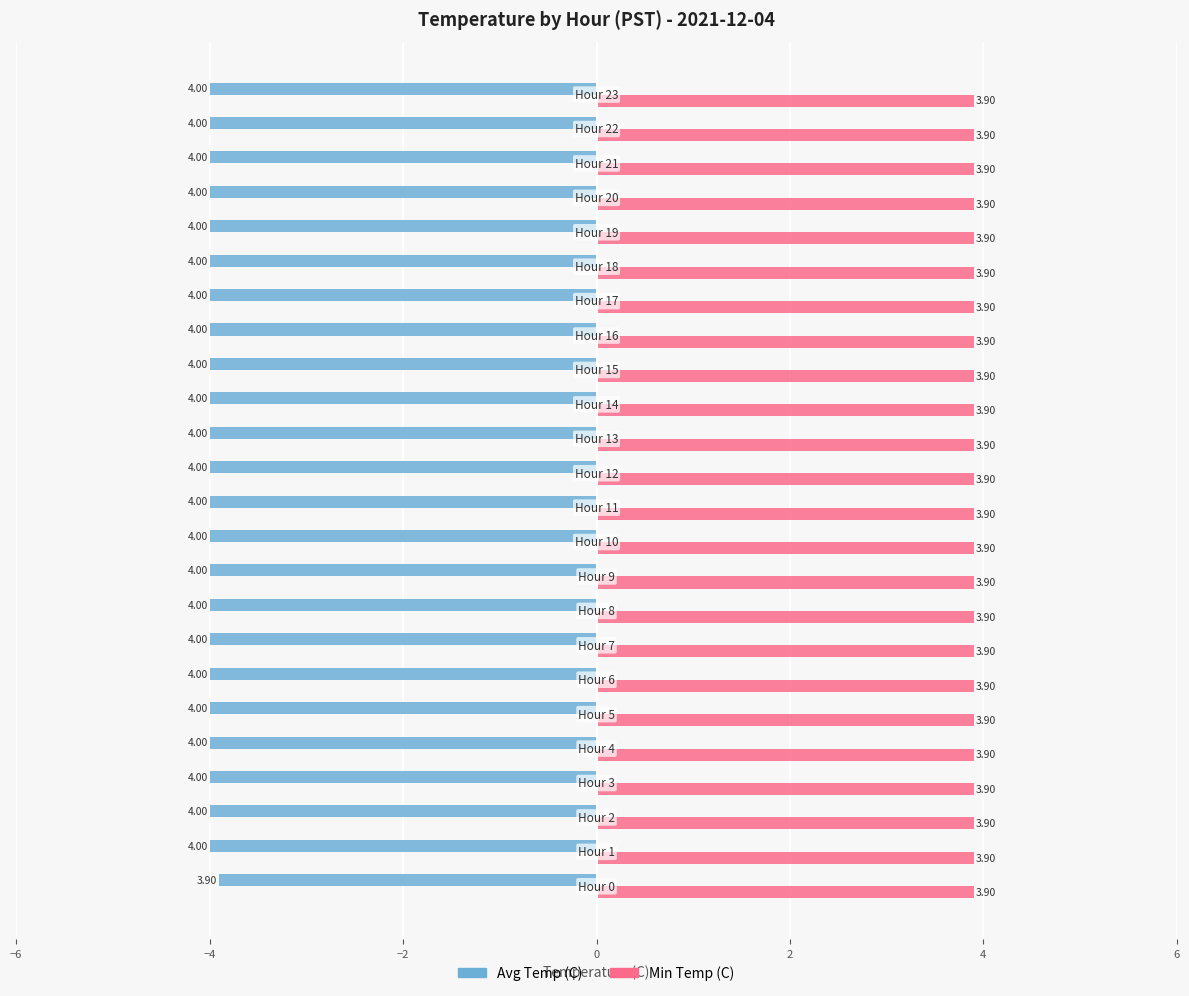

Which series has the largest total across all categories?

Min Temp (C)